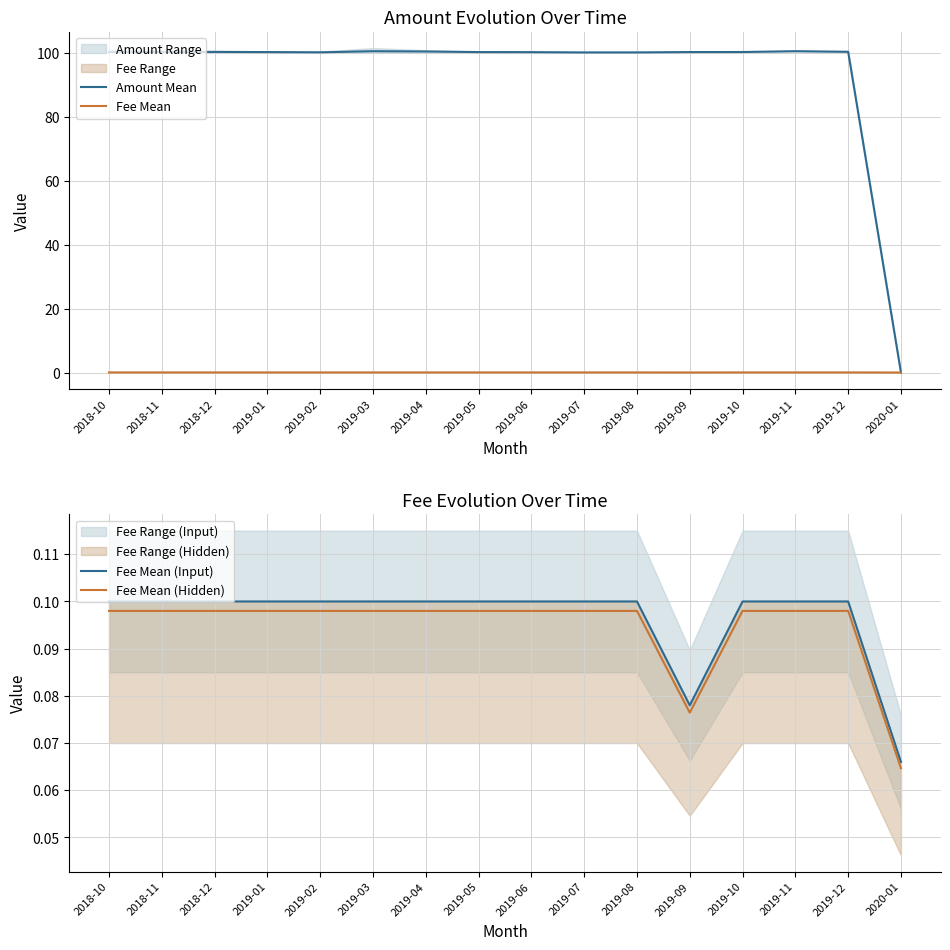

What is the total value across all series at 2019-08?

100.4